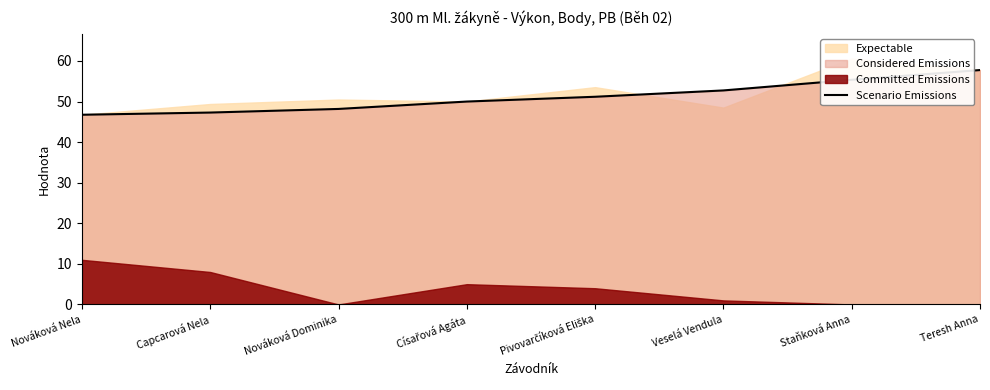

What is the value of the 4th point from the left?

50.0